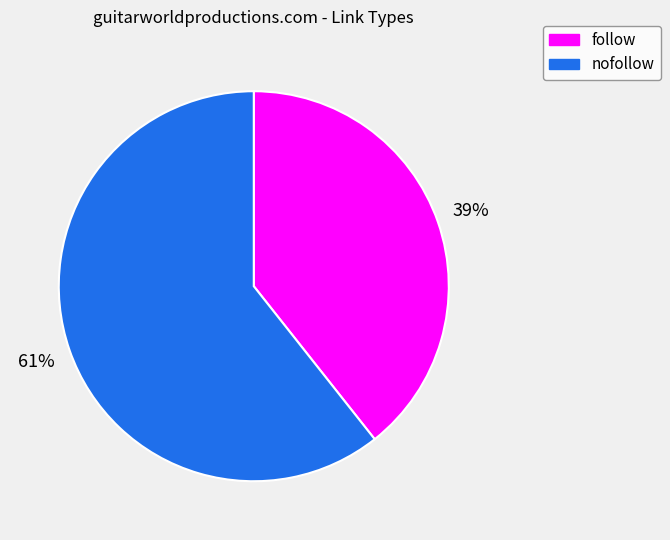

Is there any slice that represents more than half of the pie?

Yes